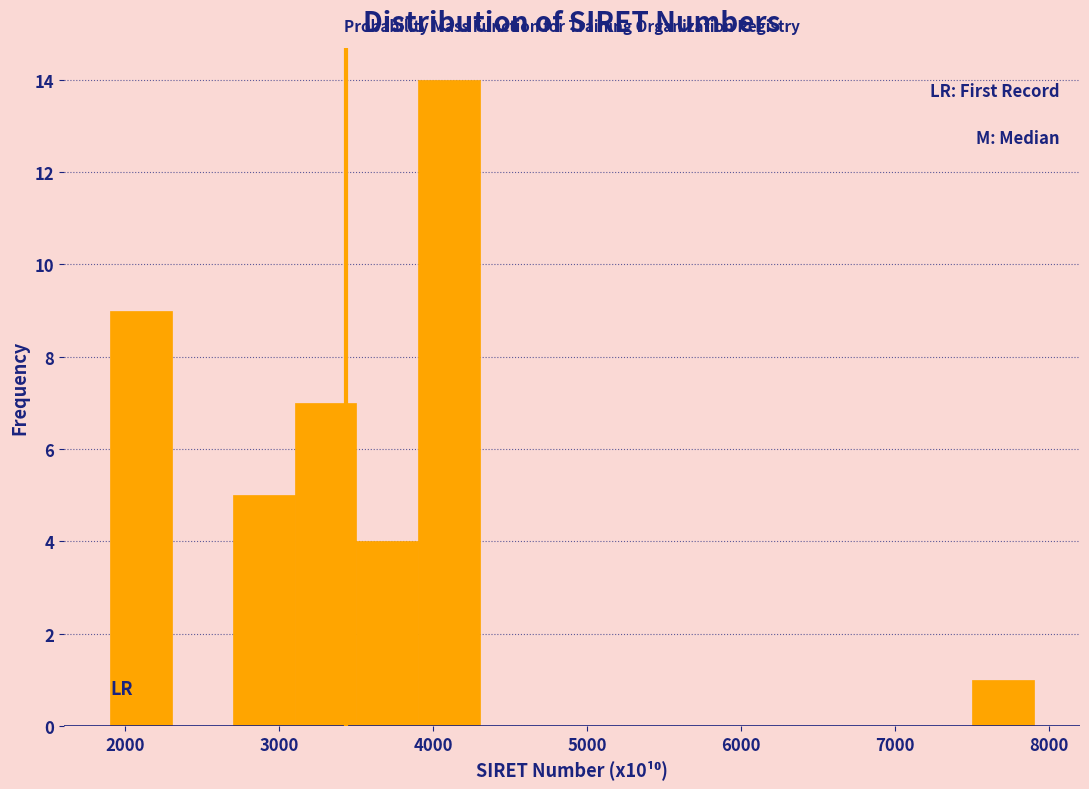

Read against the x-axis, roughly where is the centre of the tallest bar?

4100